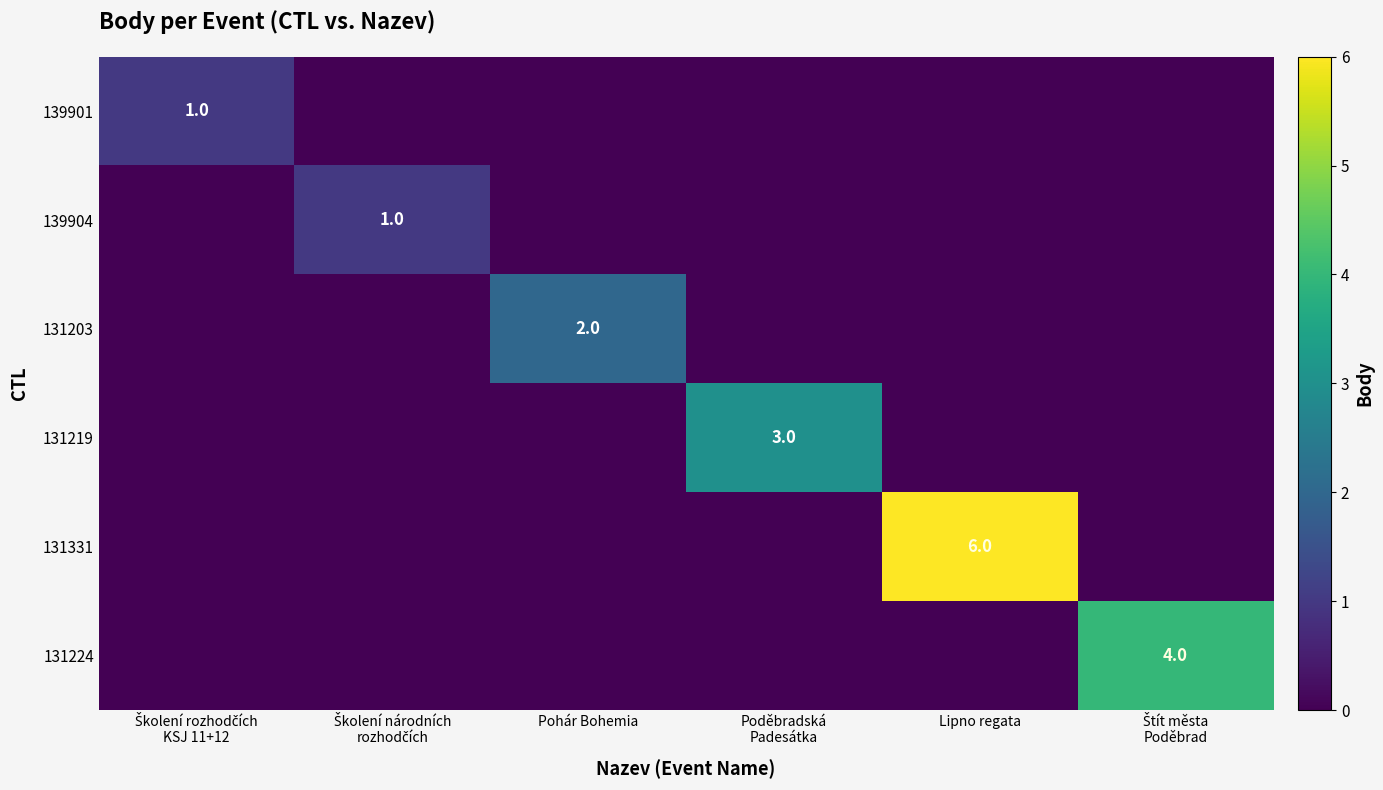

What is the spread (max minus min) of values at Školení rozhodčích
KSJ 11+12?

1